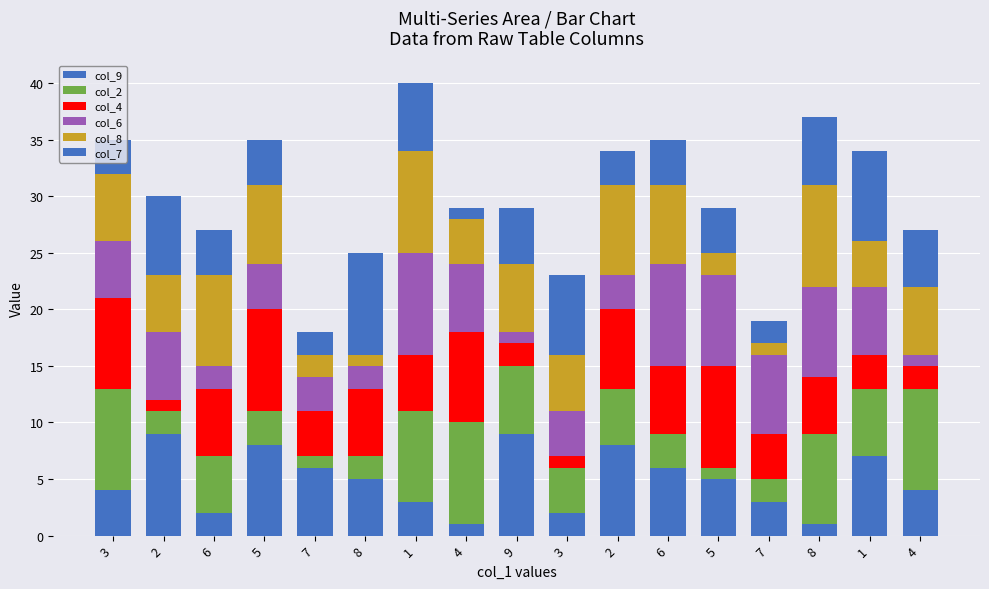

What is the sum of the col_7 values at 9 and 1?

11